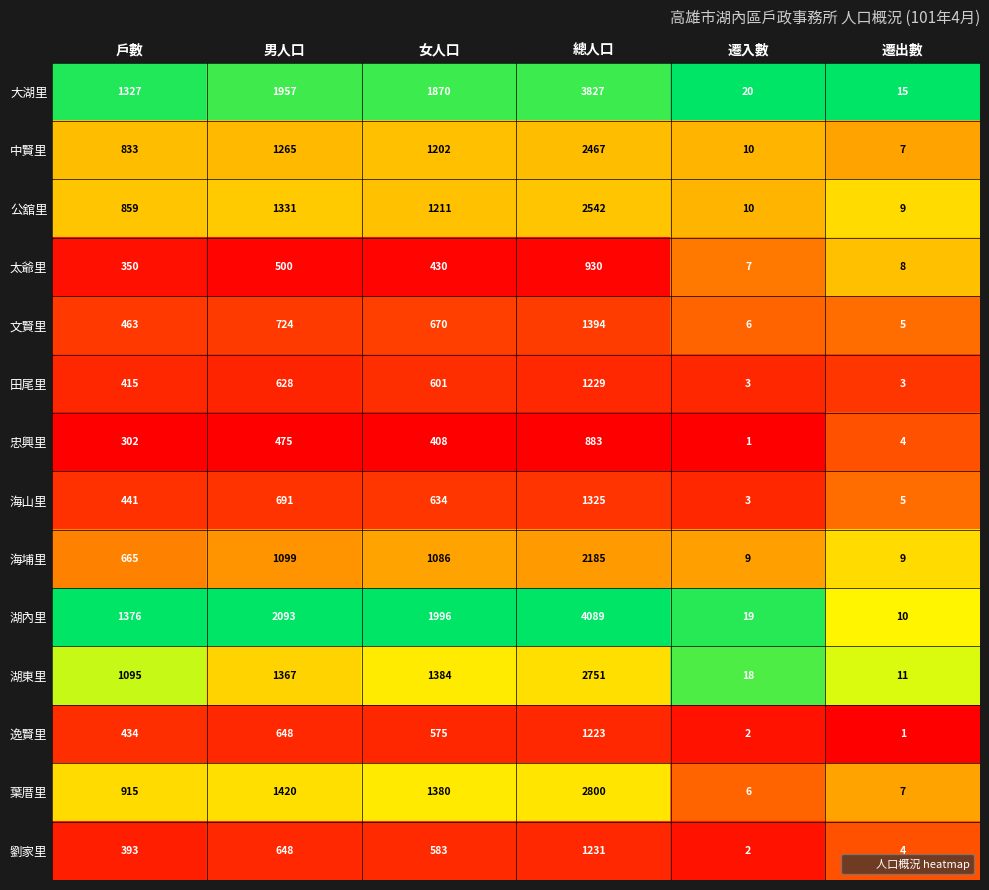

Is it true that 太爺里 equals 4 at 遷出數?

False